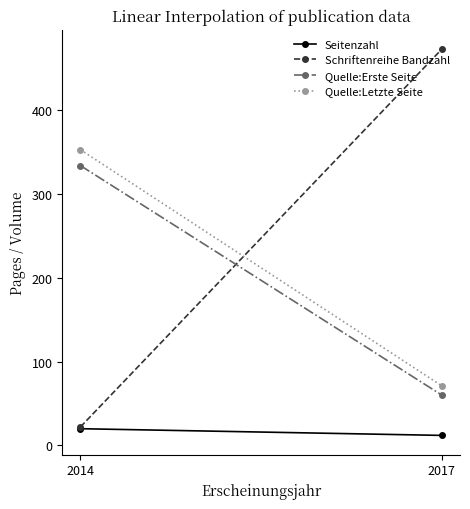

What is the total value across all series at 2014?

729